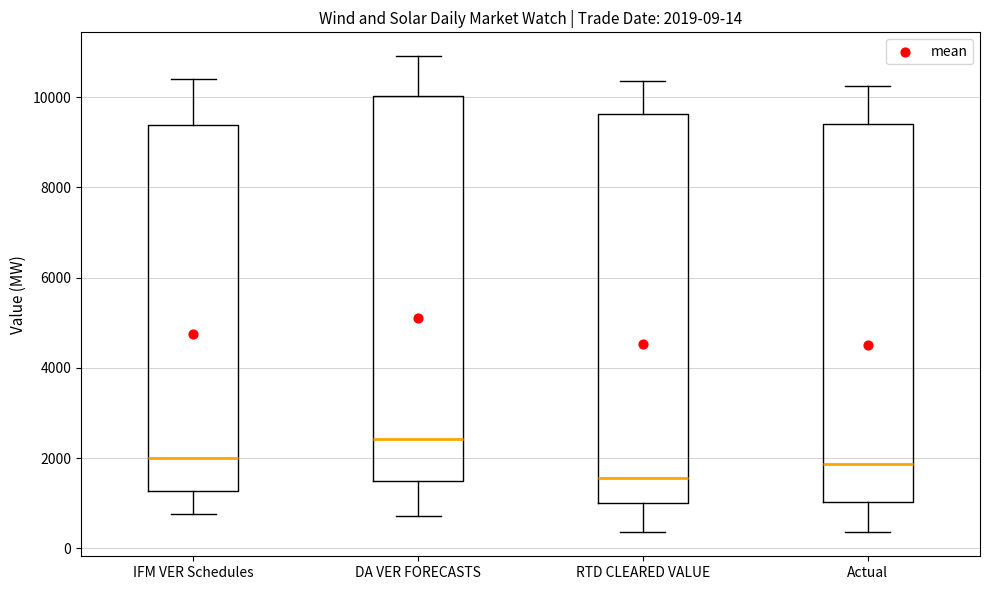

Which box's median line is the highest?

DA VER FORECASTS